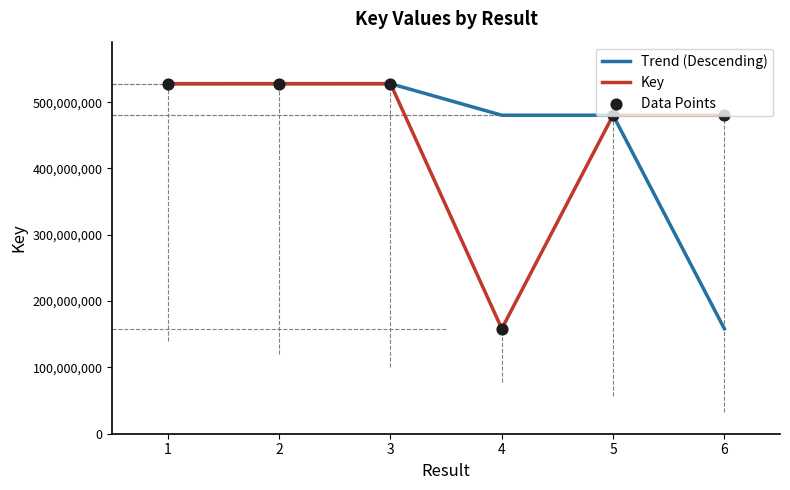

Which series changed the most between 3 and 6?

Trend (Descending)